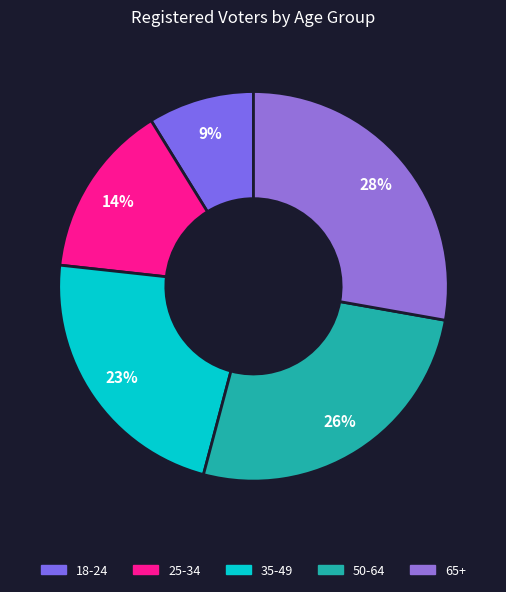

Which slice is the smallest?

18-24